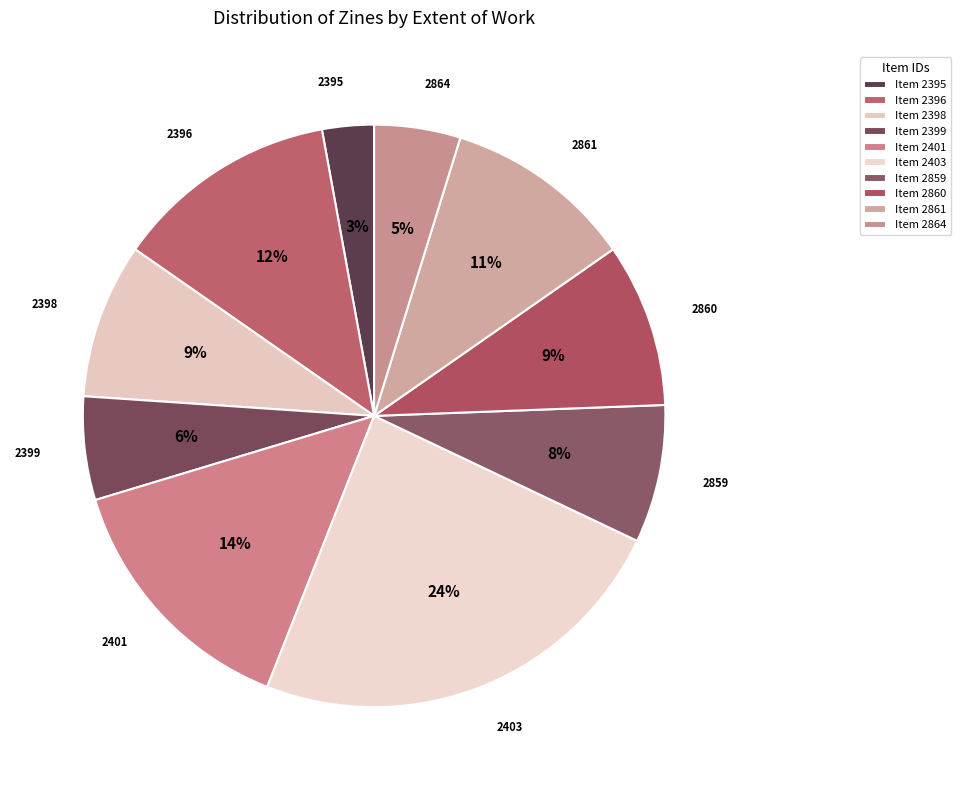

Which has a higher value, 2396 or 2398?

2396